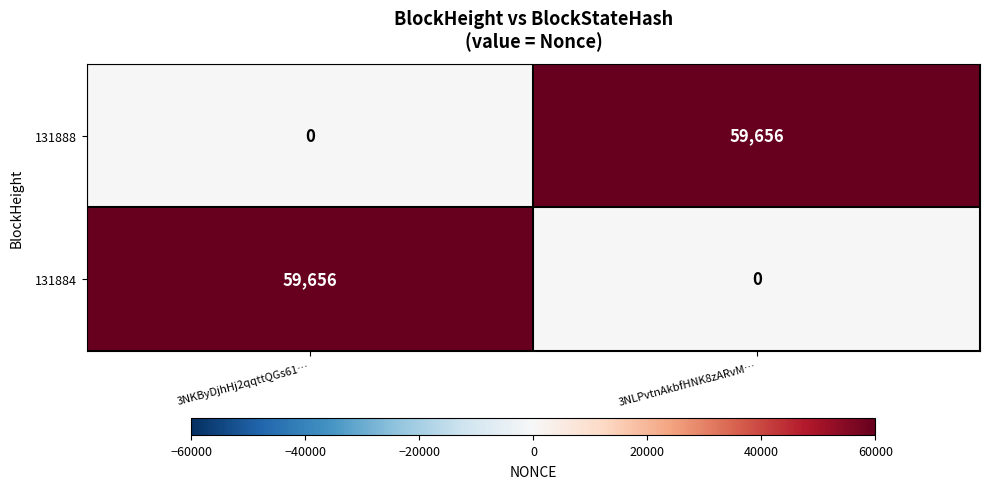

Where is 131888 nearest to the value 29828?

3NKByDjhHj2qqttQGs61…